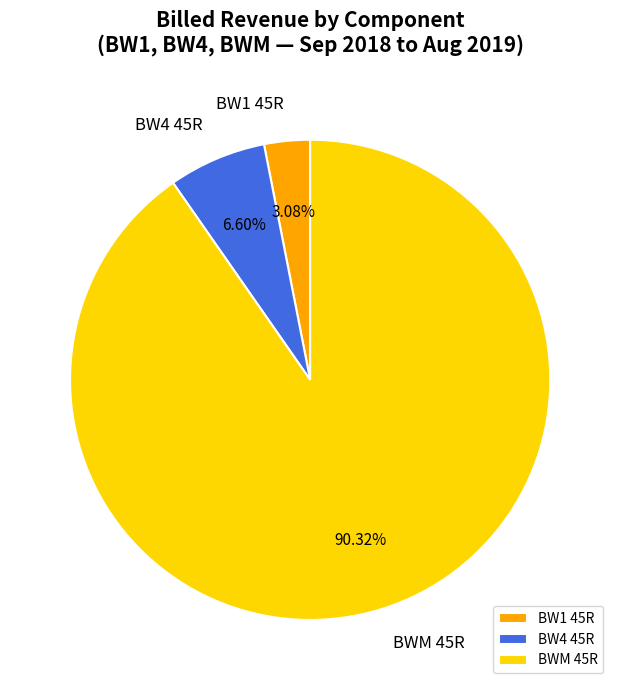

Approximately how many times larger is the value at BW4 45R compared to BW1 45R?

2.1